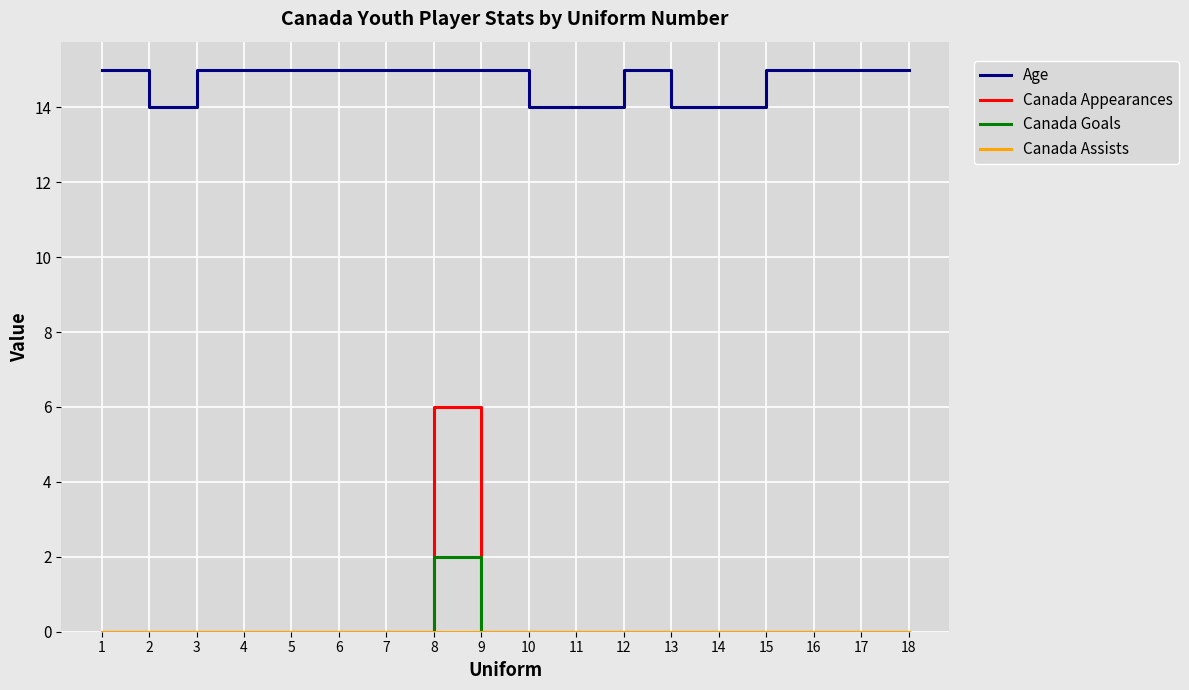

What is the difference between the highest and lowest values at 8?

15